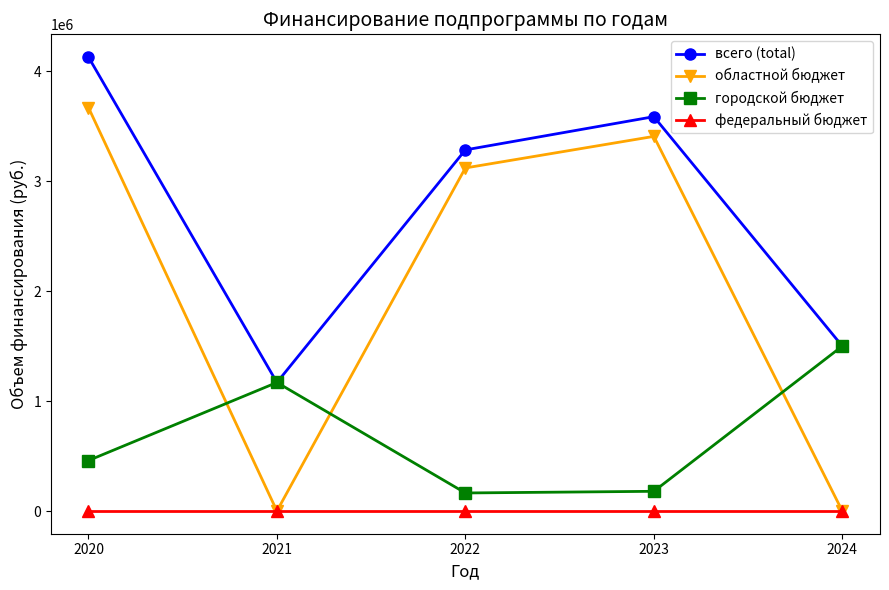

What is the approximate value of всего (total) at 2023?

3586495.3